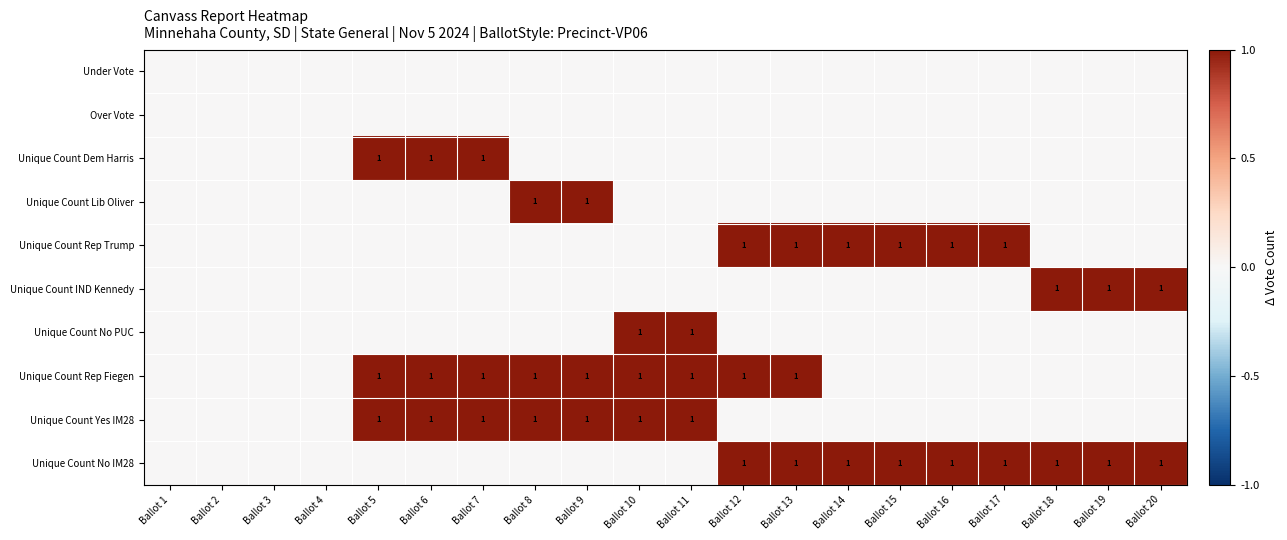

At how many categories does at least one series exceed 0?

16